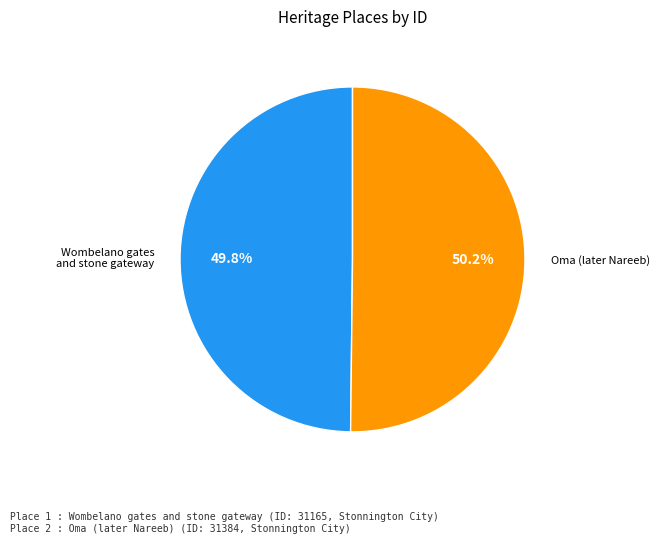

Does any single category account for the majority?

Yes